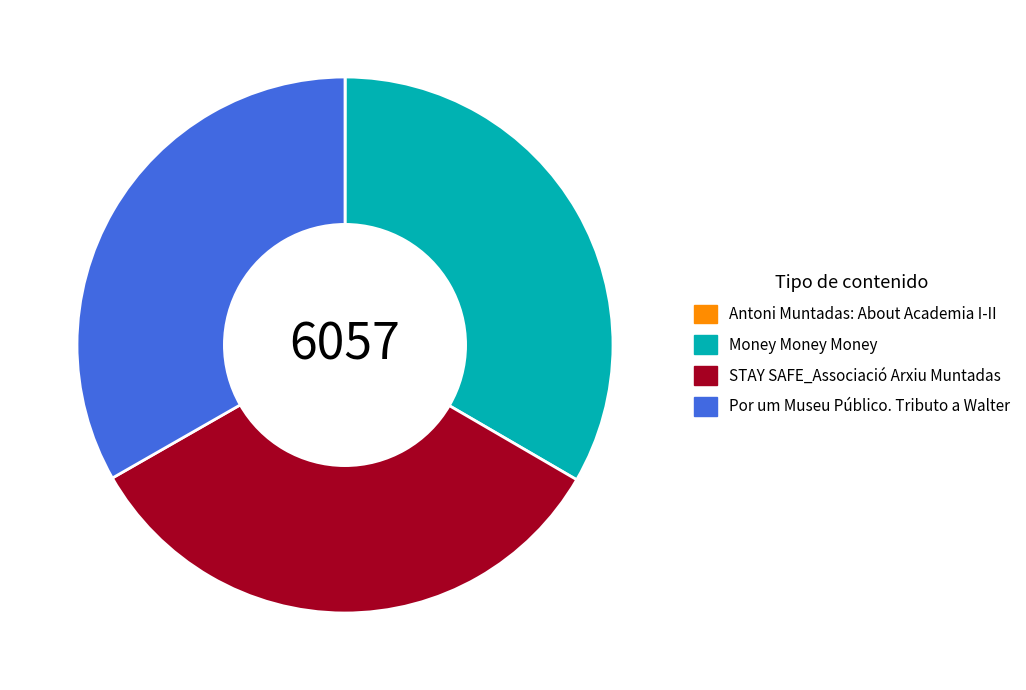

The STAY SAFE_Associació Arxiu Muntadas slice represents 33% of the pie. True or false?

True